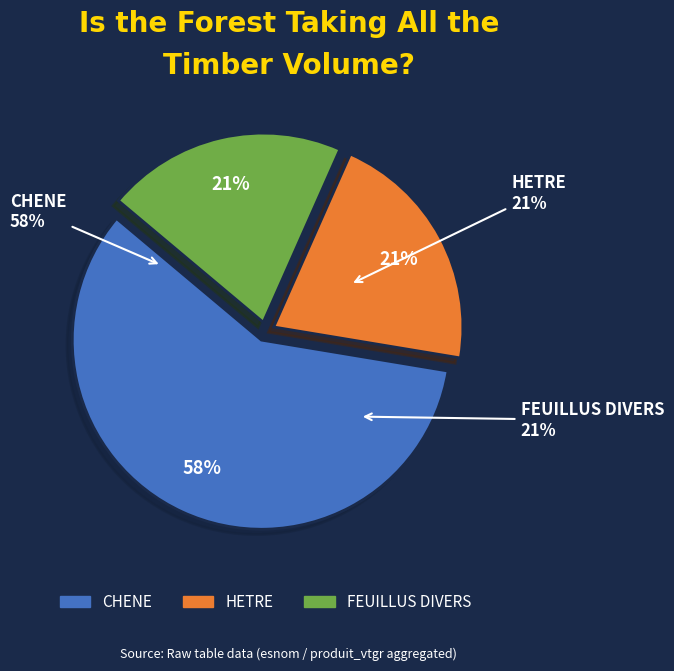

Count the number of slices in the pie.

3